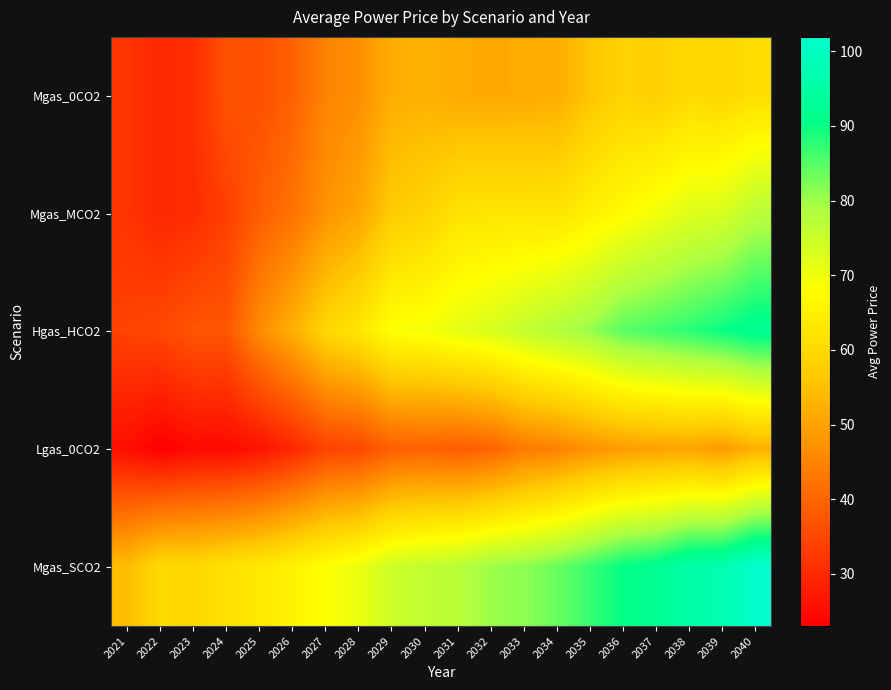

Reading left to right, list all the values displayed in this chart.

Mgas_0CO2: 2021=31.7	2022=29.8	2023=30.6	2024=36.8	2025=36.2	2026=39.4	2027=45.0	2028=46.9	2029=51.9	2030=52.6	2031=51.5	2032=51.2	2033=51.5	2034=51.9	2035=55.7	2036=58.6	2037=57.7	2038=60.1	2039=59.5	2040=61.1
Mgas_MCO2: 2021=31.7	2022=29.8	2023=30.6	2024=33.6	2025=38.7	2026=42.1	2027=47.5	2028=50.5	2029=57.0	2030=58.5	2031=62.0	2032=62.4	2033=62.3	2034=62.4	2035=65.0	2036=67.3	2037=69.7	2038=72.4	2039=73.2	2040=77.3
Hgas_HCO2: 2021=34.2	2022=35.0	2023=37.2	2024=37.3	2025=46.4	2026=52.2	2027=59.4	2028=62.8	2029=68.7	2030=69.3	2031=71.5	2032=73.1	2033=76.0	2034=78.3	2035=80.6	2036=84.8	2037=86.1	2038=87.7	2039=90.0	2040=92.2
Lgas_0CO2: 2021=25.6	2022=23.0	2023=24.8	2024=24.7	2025=26.3	2026=29.6	2027=34.1	2028=35.0	2029=38.9	2030=39.3	2031=38.6	2032=39.7	2033=43.3	2034=44.6	2035=47.4	2036=49.2	2037=50.0	2038=50.5	2039=48.9	2040=52.4
Mgas_SCO2: 2021=54.6	2022=60.1	2023=59.8	2024=61.7	2025=63.2	2026=65.6	2027=68.3	2028=70.5	2029=74.8	2030=76.3	2031=77.4	2032=80.2	2033=81.2	2034=83.6	2035=86.9	2036=90.4	2037=91.9	2038=95.8	2039=96.9	2040=101.9